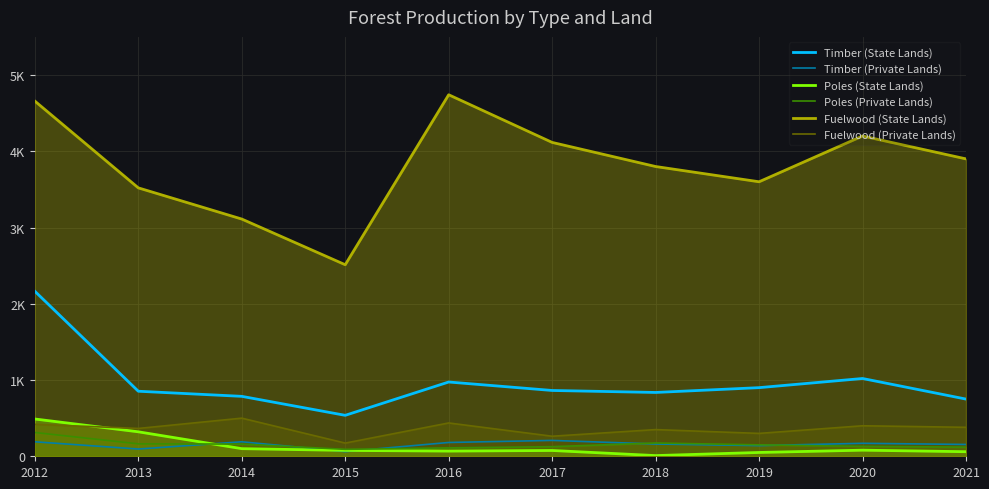

How many lines are shown in the chart?

6